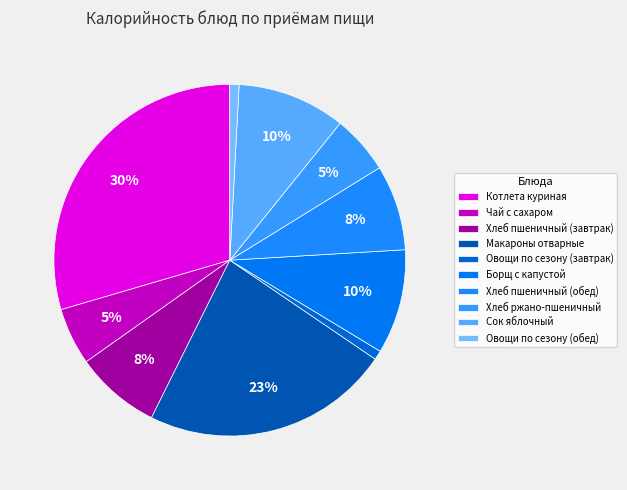

To the nearest percent, what is the average slice percentage?

10%